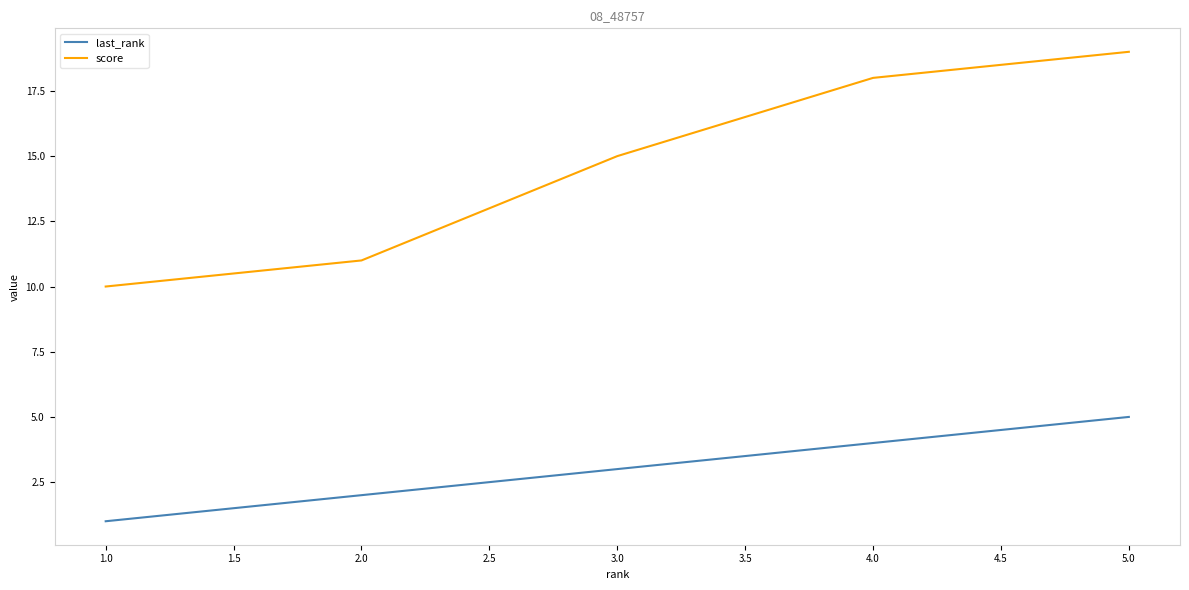

The last_rank series shows 0 at 1.0. True or false?

False